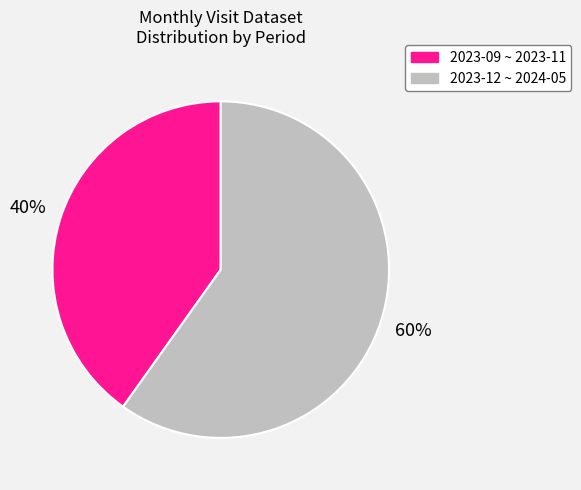

How many segments does this pie chart have?

2